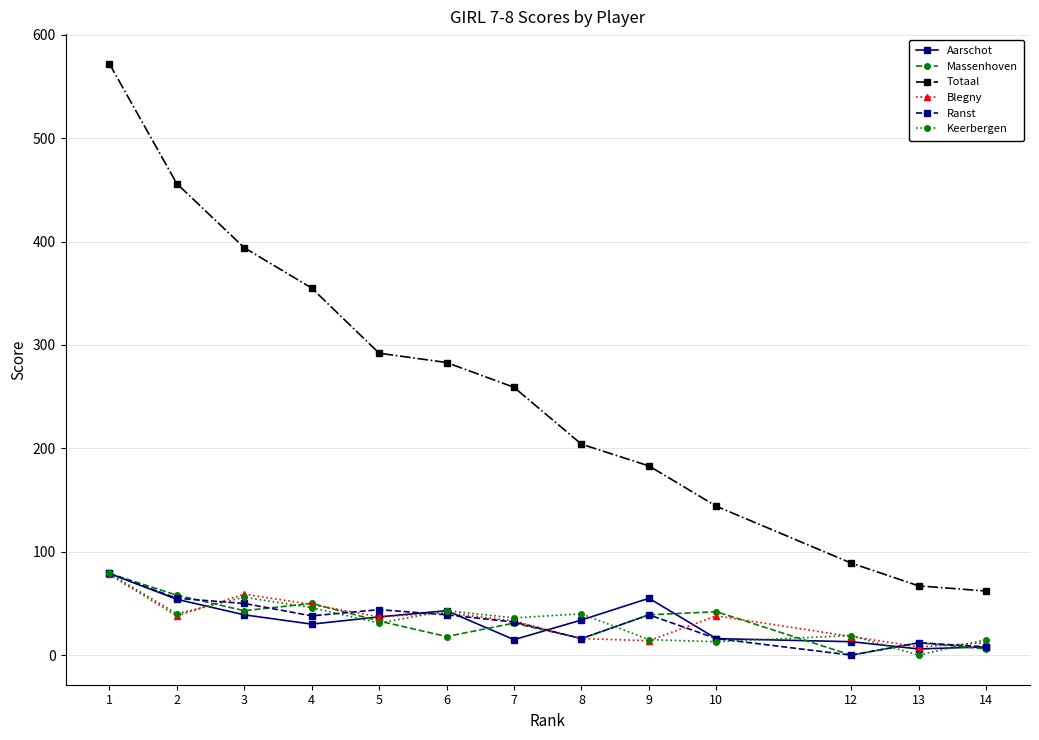

Where does the Massenhoven series first go above 33?

1